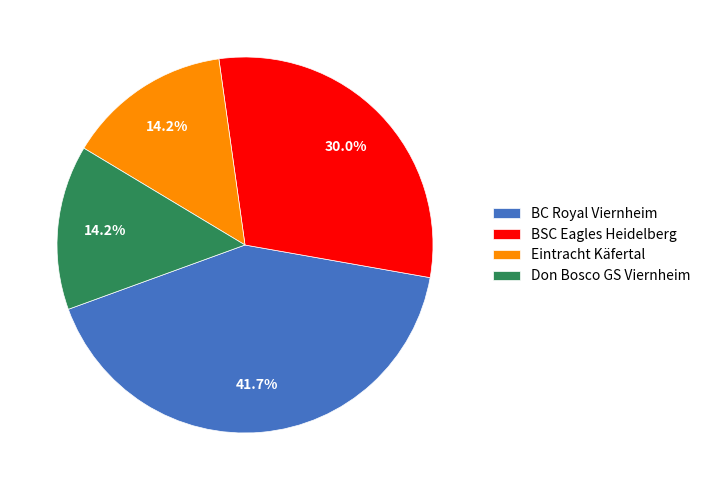

Does any single category account for the majority?

No